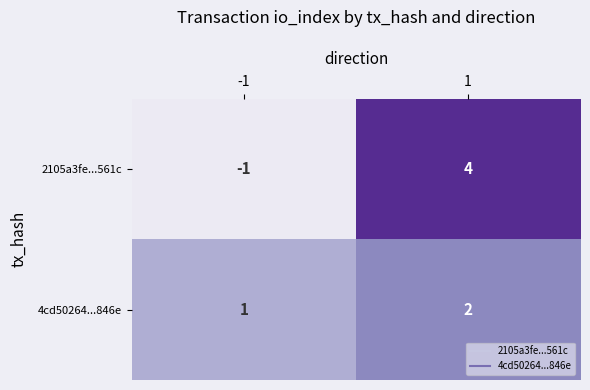

How many categories are shown in the chart?

2